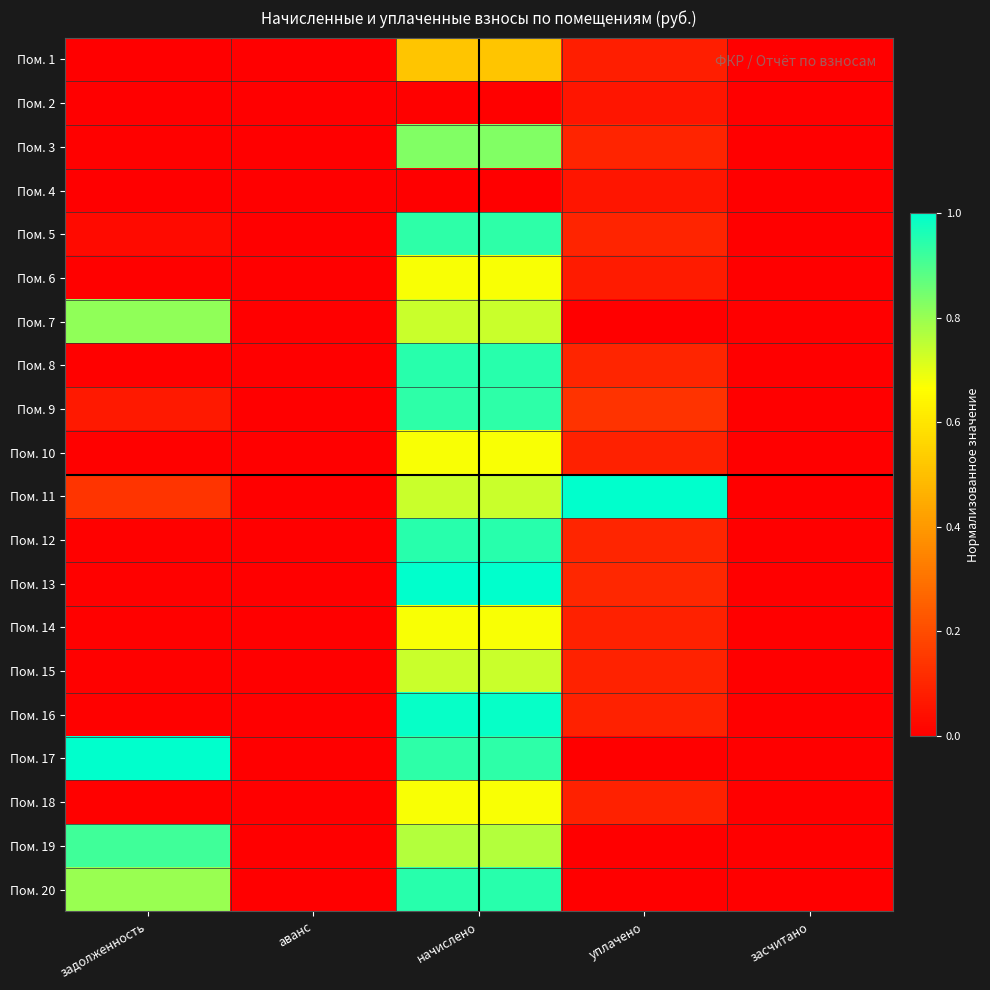

Reading right to left, transcribe all the data shown in this chart.

Пом. 1: засчитано=0.0	уплачено=0.1	начислено=0.5	аванс=0.0	задолженность=0.0
Пом. 2: засчитано=0.0	уплачено=0.1	начислено=0.0	аванс=0.0	задолженность=0.0
Пом. 3: засчитано=0.0	уплачено=0.1	начислено=0.8	аванс=0.0	задолженность=0.0
Пом. 4: засчитано=0.0	уплачено=0.1	начислено=0.0	аванс=0.0	задолженность=0.0
Пом. 5: засчитано=0.0	уплачено=0.1	начислено=0.9	аванс=0.0	задолженность=0.0
Пом. 6: засчитано=0.0	уплачено=0.1	начислено=0.7	аванс=0.0	задолженность=0.0
Пом. 7: засчитано=0.0	уплачено=0.0	начислено=0.7	аванс=0.0	задолженность=0.8
Пом. 8: засчитано=0.0	уплачено=0.1	начислено=0.9	аванс=0.0	задолженность=0.0
Пом. 9: засчитано=0.0	уплачено=0.1	начислено=0.9	аванс=0.0	задолженность=0.1
Пом. 10: засчитано=0.0	уплачено=0.1	начислено=0.7	аванс=0.0	задолженность=0.0
Пом. 11: засчитано=0.0	уплачено=1.0	начислено=0.7	аванс=0.0	задолженность=0.1
Пом. 12: засчитано=0.0	уплачено=0.1	начислено=0.9	аванс=0.0	задолженность=0.0
Пом. 13: засчитано=0.0	уплачено=0.1	начислено=1.0	аванс=0.0	задолженность=0.0
Пом. 14: засчитано=0.0	уплачено=0.1	начислено=0.7	аванс=0.0	задолженность=0.0
Пом. 15: засчитано=0.0	уплачено=0.1	начислено=0.7	аванс=0.0	задолженность=0.0
Пом. 16: засчитано=0.0	уплачено=0.1	начислено=1.0	аванс=0.0	задолженность=0.0
Пом. 17: засчитано=0.0	уплачено=0.0	начислено=0.9	аванс=0.0	задолженность=1.0
Пом. 18: засчитано=0.0	уплачено=0.1	начислено=0.7	аванс=0.0	задолженность=0.0
Пом. 19: засчитано=0.0	уплачено=0.0	начислено=0.8	аванс=0.0	задолженность=0.9
Пом. 20: засчитано=0.0	уплачено=0.0	начислено=0.9	аванс=0.0	задолженность=0.8